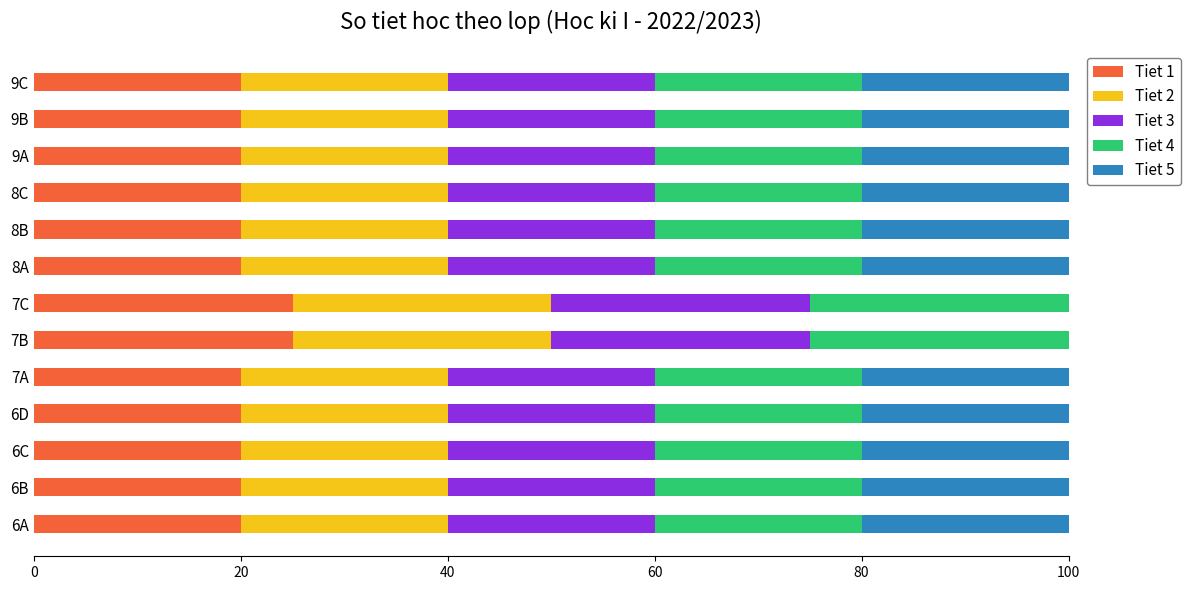

True or false: Tiet 1 has a value of 9 at 8C.

False